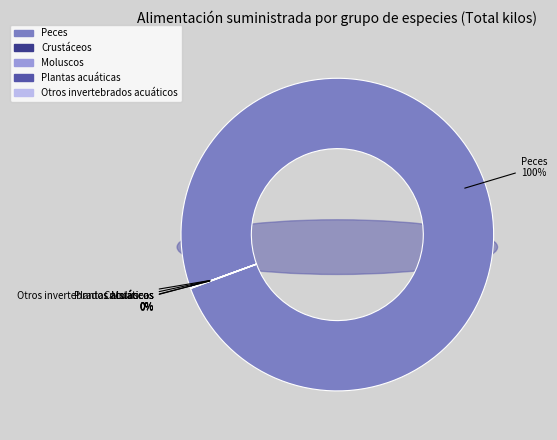

How many slices are in this pie chart?

5